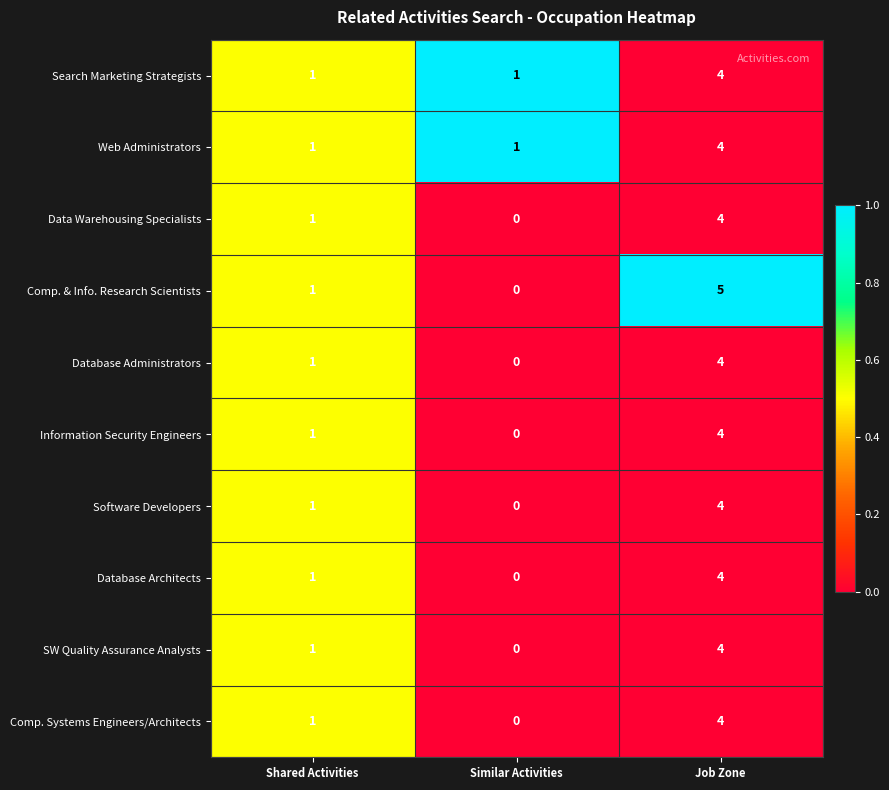

What is the difference between the maximum and minimum values in the Information Security Engineers series?

4